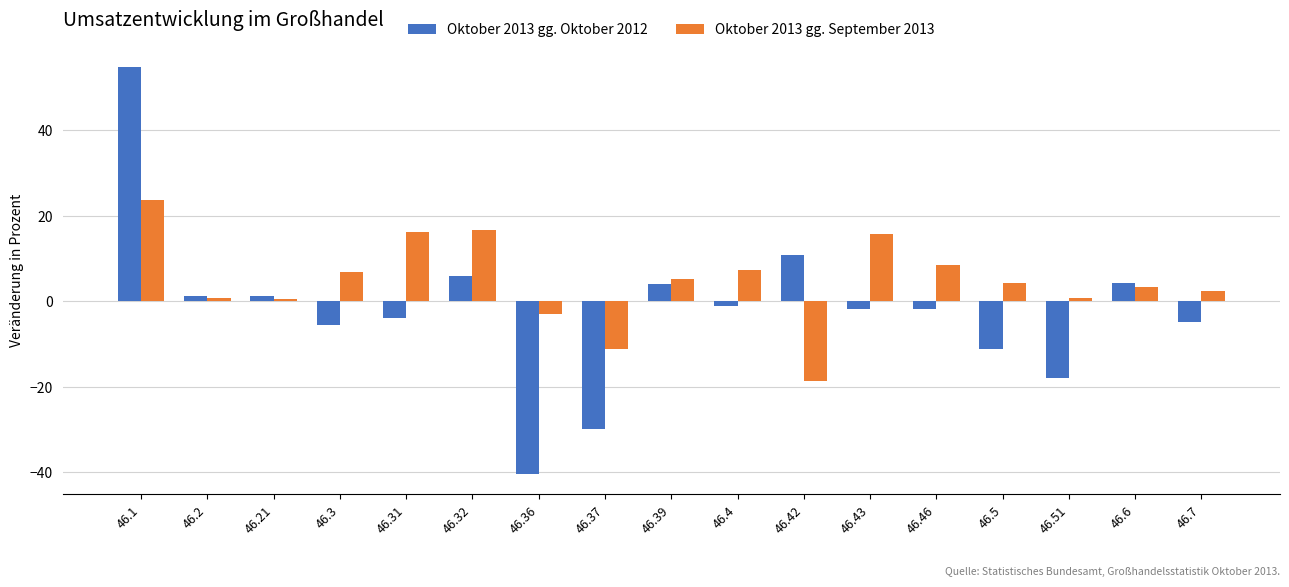

List the series in order of their peak value, lowest first.

Oktober 2013 gg. September 2013, Oktober 2013 gg. Oktober 2012